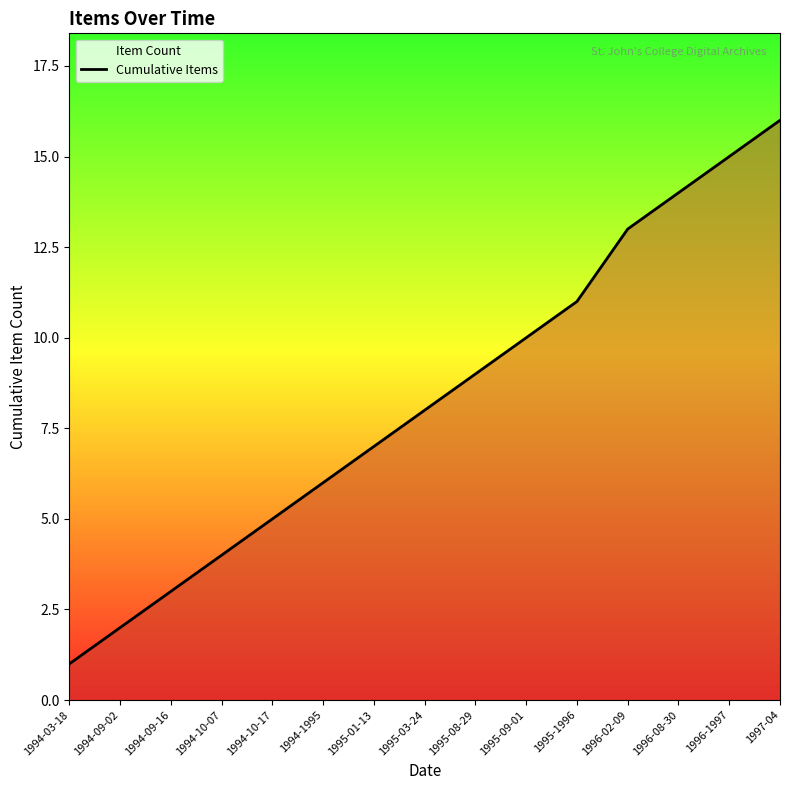

True or false: the data shows 10 at 1995-09-01.

True